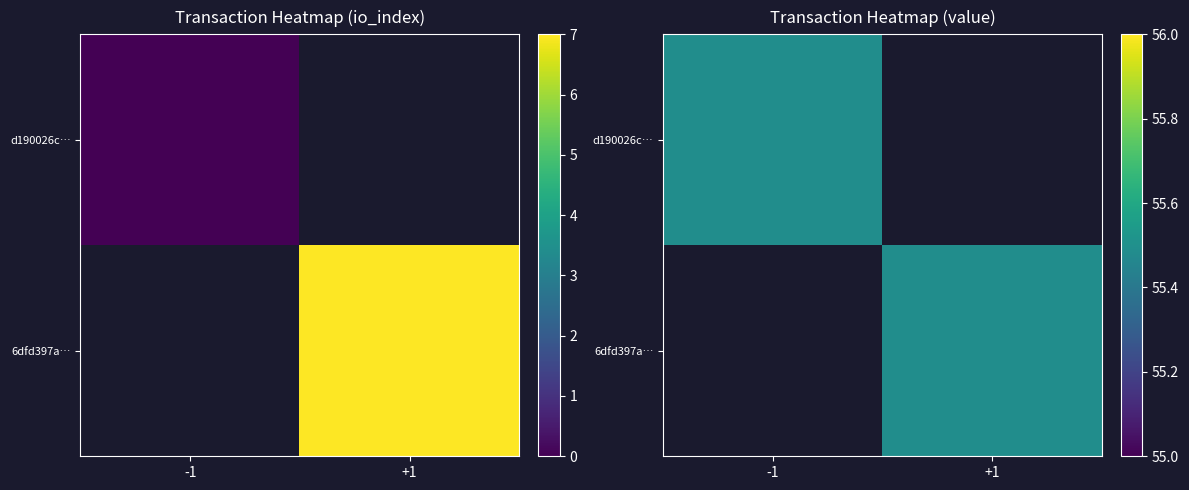

Is the value of d190026cd9bee56791c061fef0ab21c75822f0a at io_index greater than the value of 6dfd397af602eef2db2c923494d4eed9d3fd303 at valid_mainchain?

No